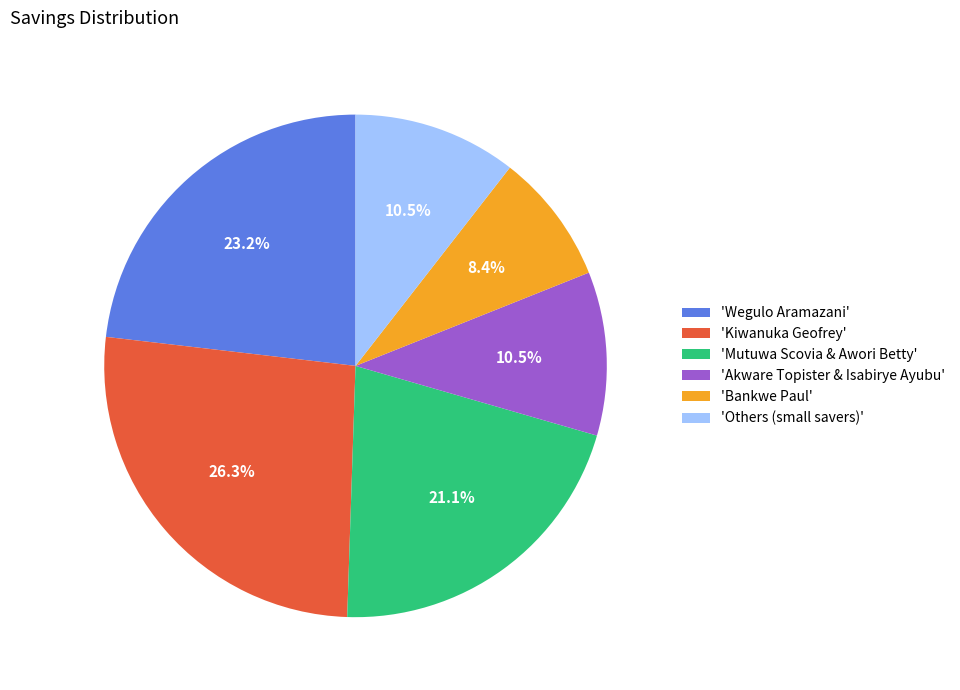

To the nearest percent, what is the average slice percentage?

17%